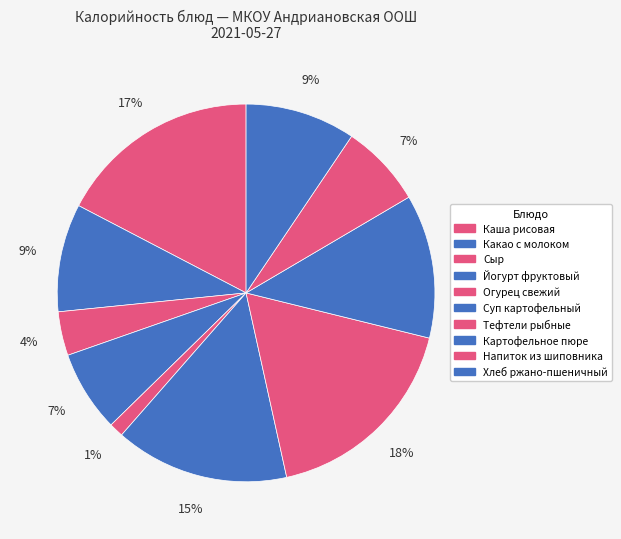

What percentage do Тефтели рыбные and Каша рисовая together represent?

35.1%